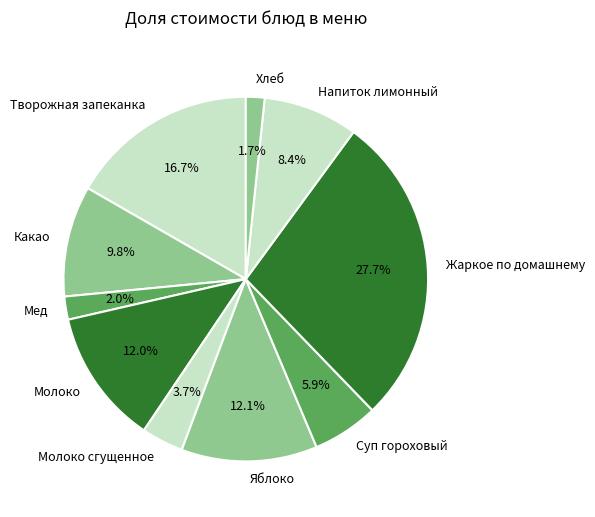

Do Жаркое по домашнему and Молоко together represent more than half of the pie?

No